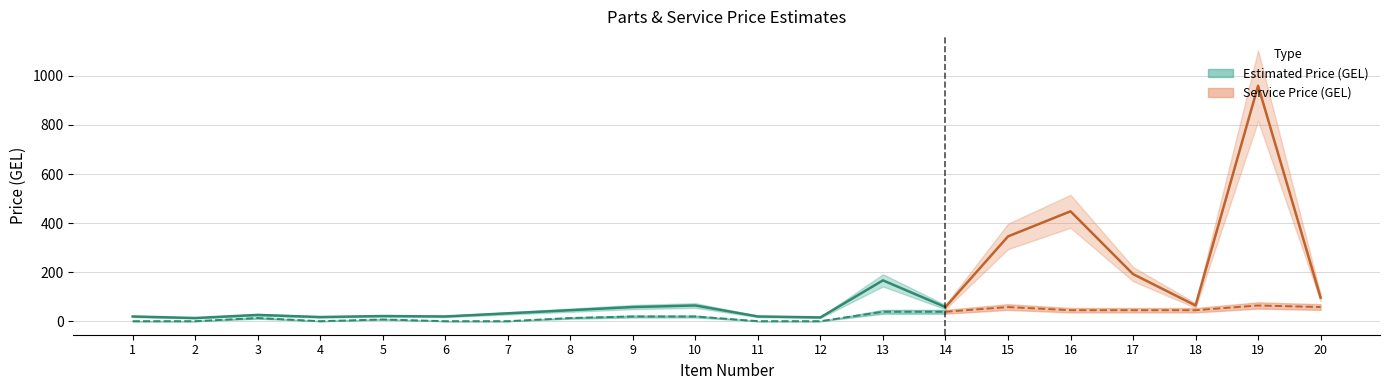

What is the total value across all series at 11?

19.2